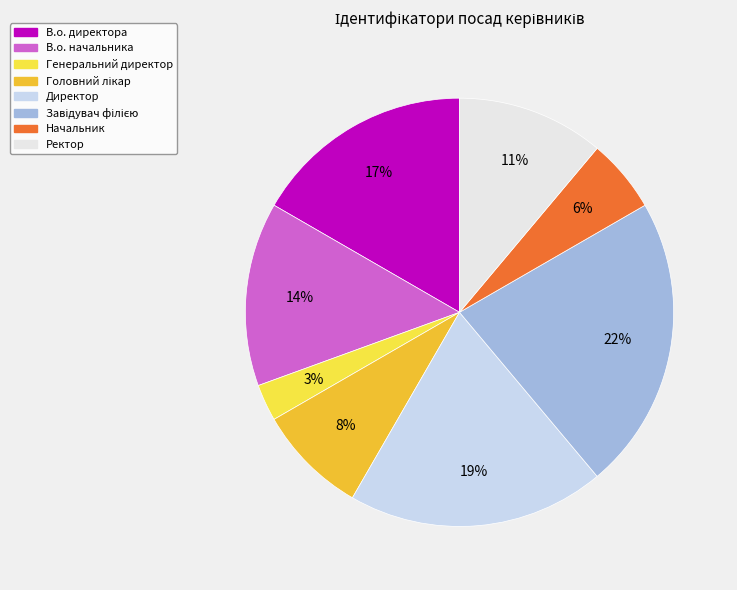

Is there a majority slice in this chart?

No